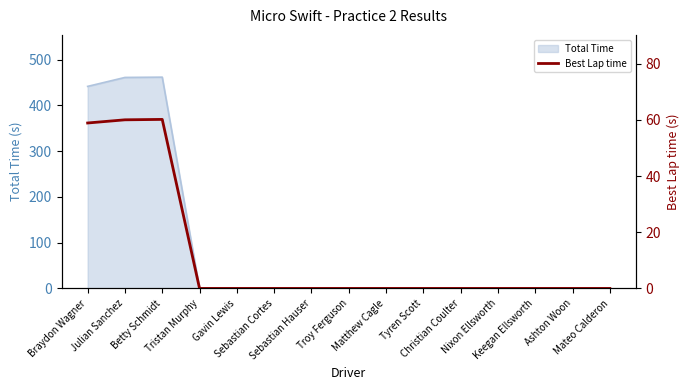

What is the label of the 8th point from the right?

Troy Ferguson